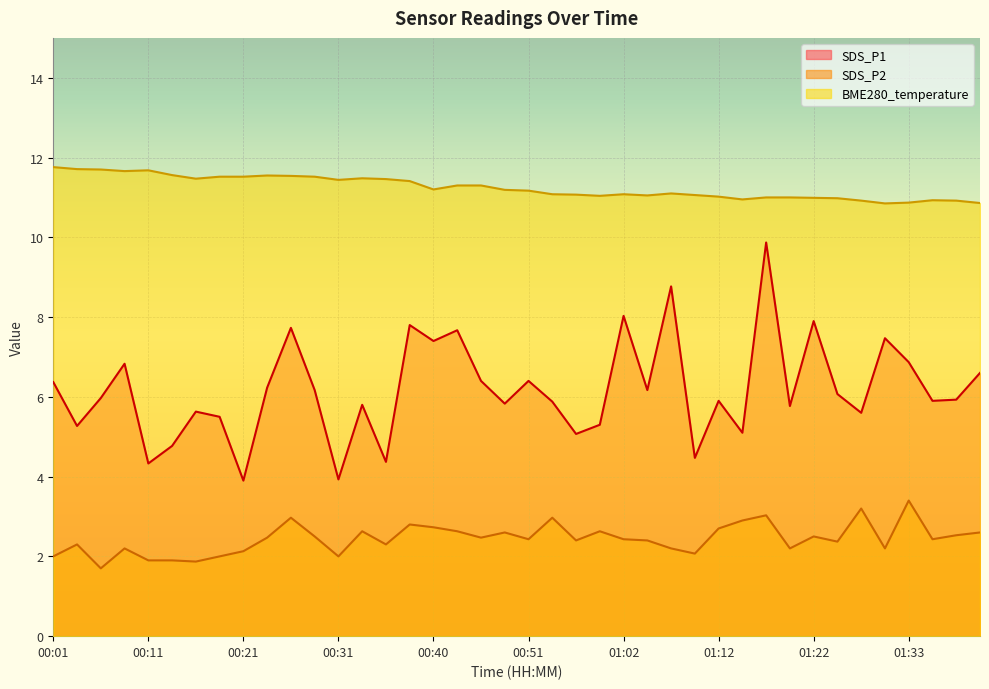

True or false: SDS_P1 and SDS_P2 cross at least once.

False